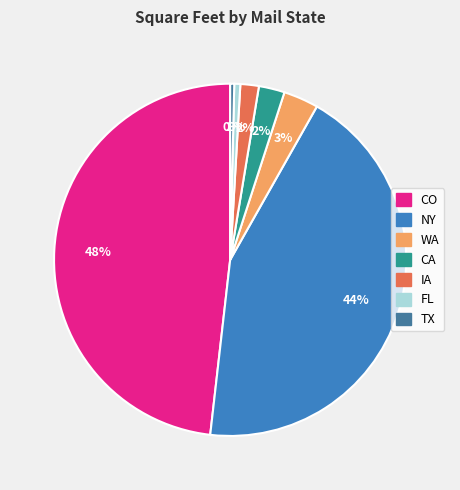

To the nearest percent, what percentage of the pie is FL?

1%